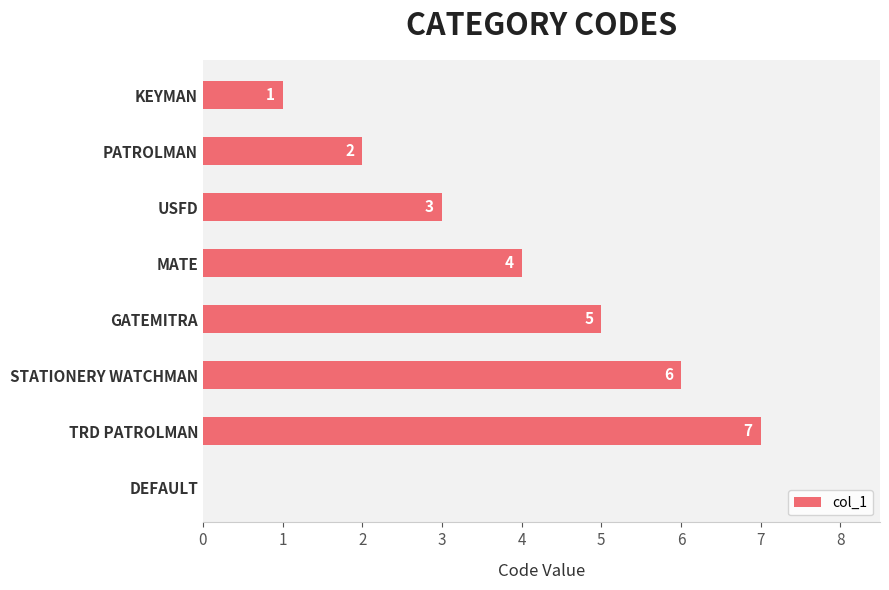

What is the sum of the values at MATE and PATROLMAN?

6